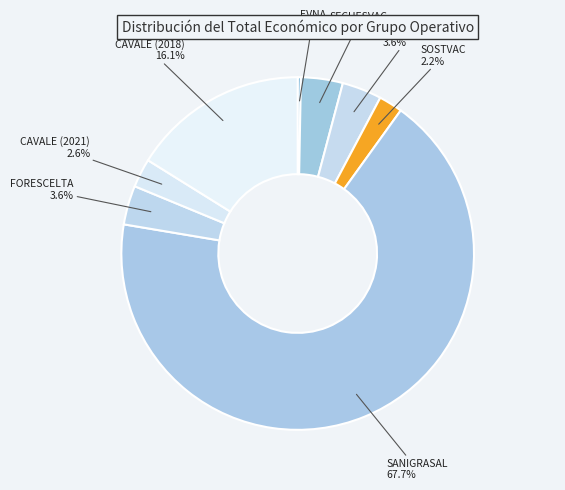

How many segments does this pie chart have?

8